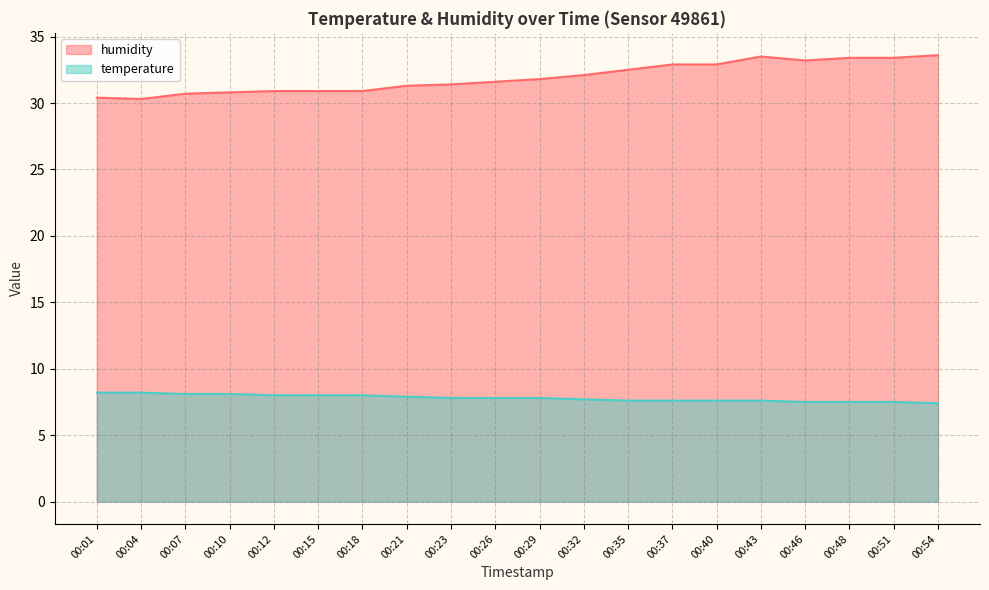

What is the sum of all humidity values?

638.5